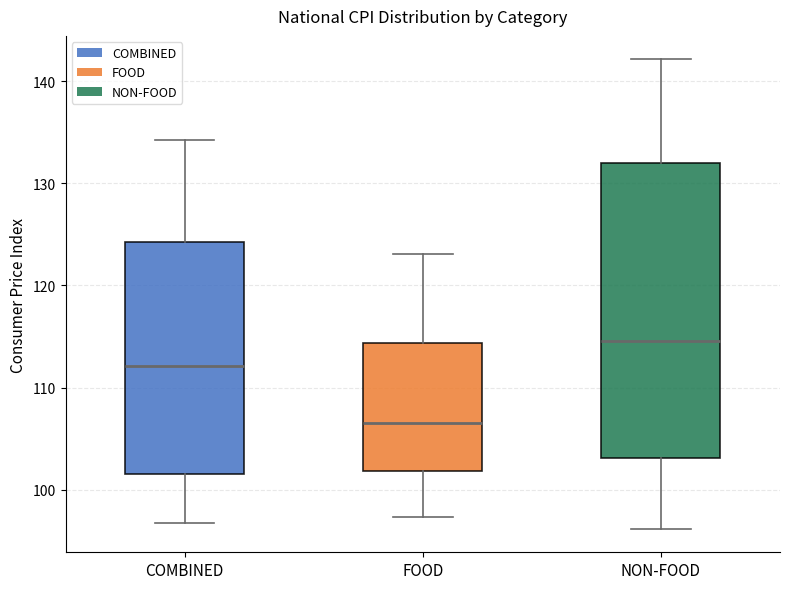

Which box has the highest median line?

NON-FOOD